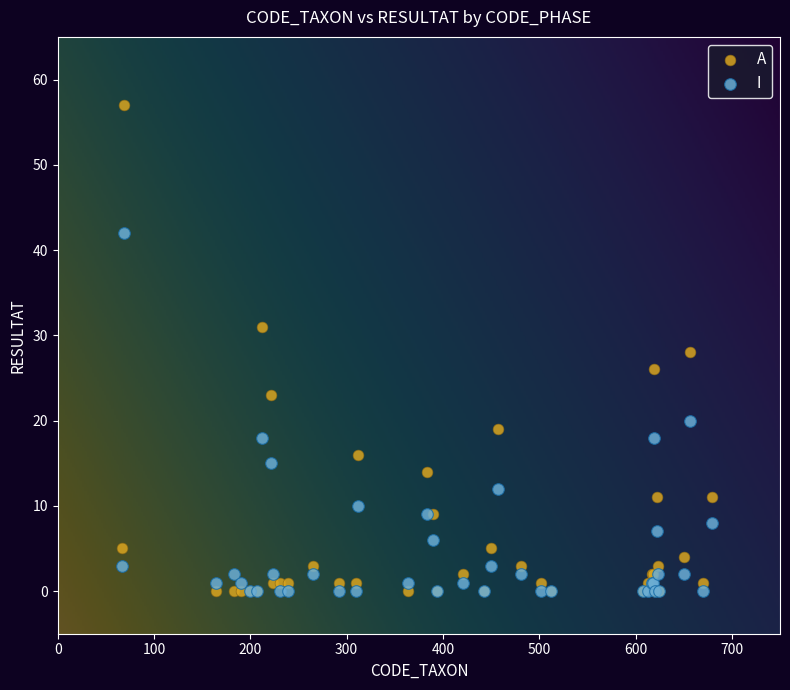

What are all the series names shown in the legend?

A, I